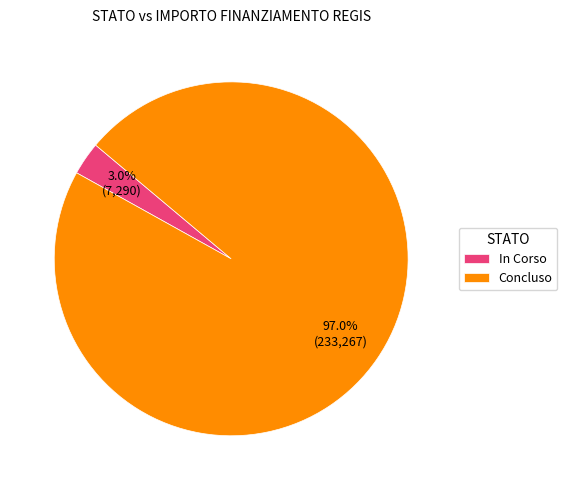

Which has a higher value, Concluso or In Corso?

Concluso